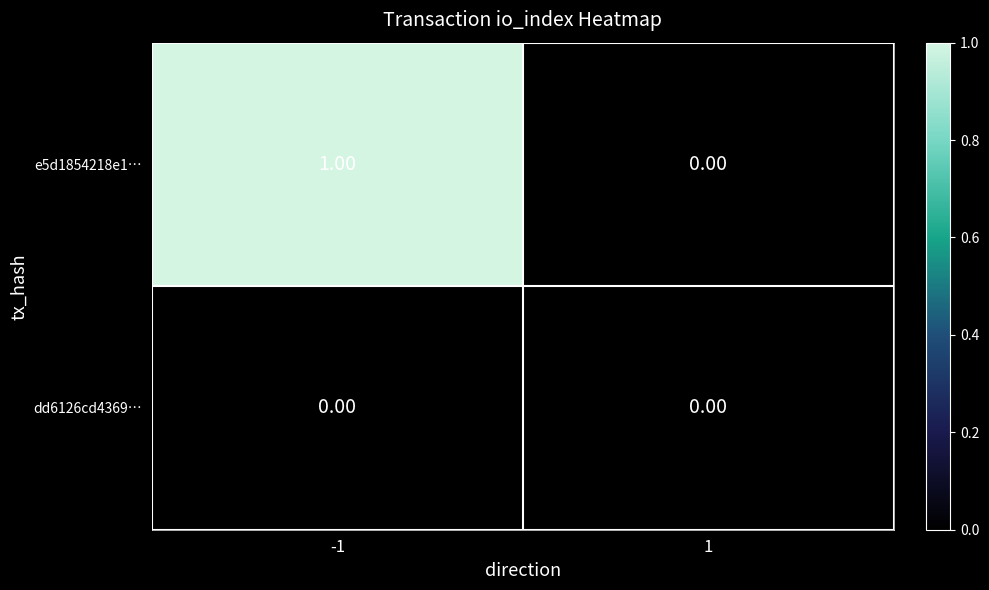

Which series has the largest total across all categories?

e5d1854218e1…